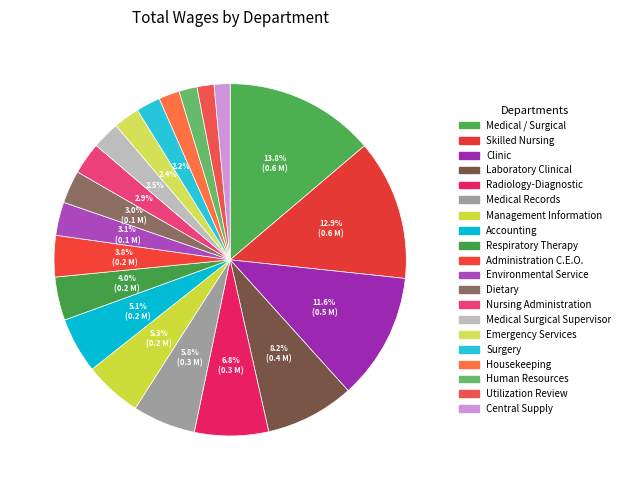

To the nearest percent, what is the average slice percentage?

5%